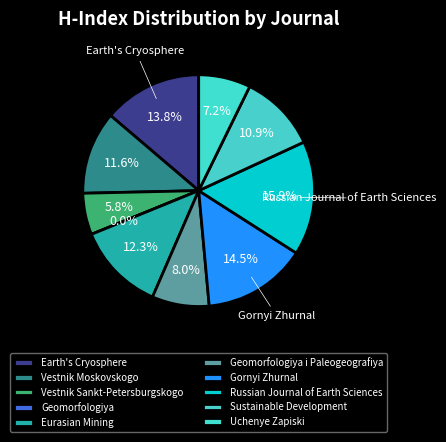

The Geomorfologiya slice represents 1% of the pie. True or false?

False